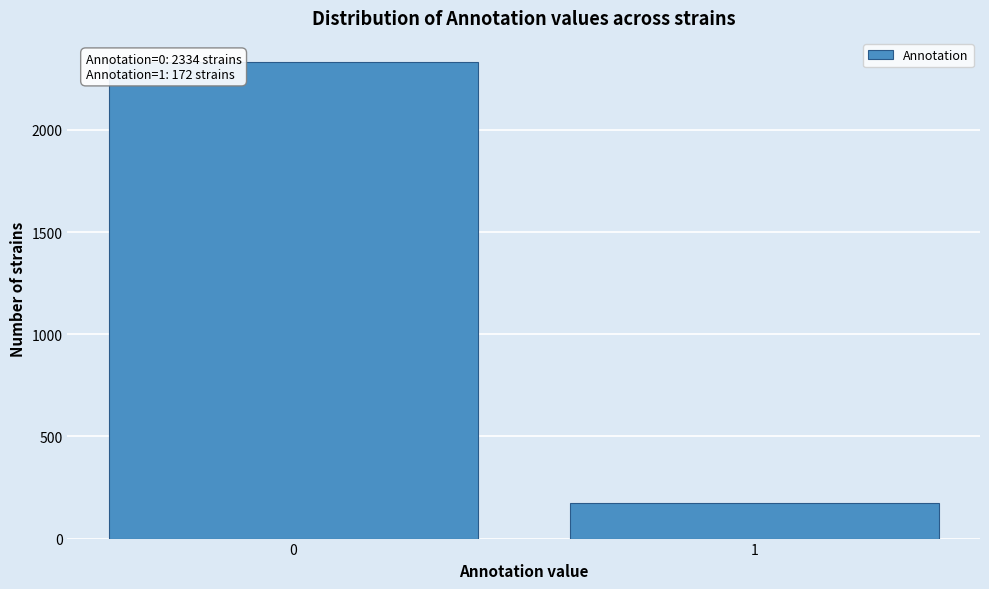

Reading right to left, list all the values displayed in this chart.

172	2334